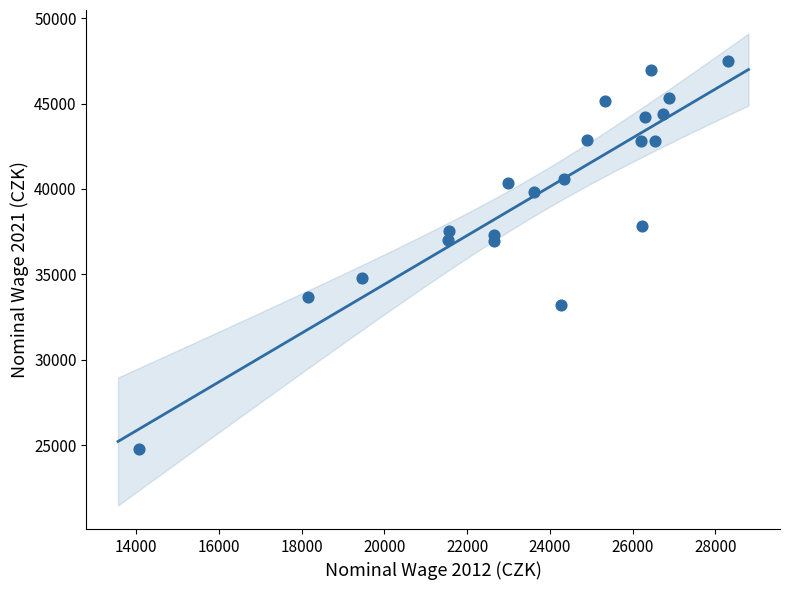

What is the range of X values (max minus min)?

14238.8